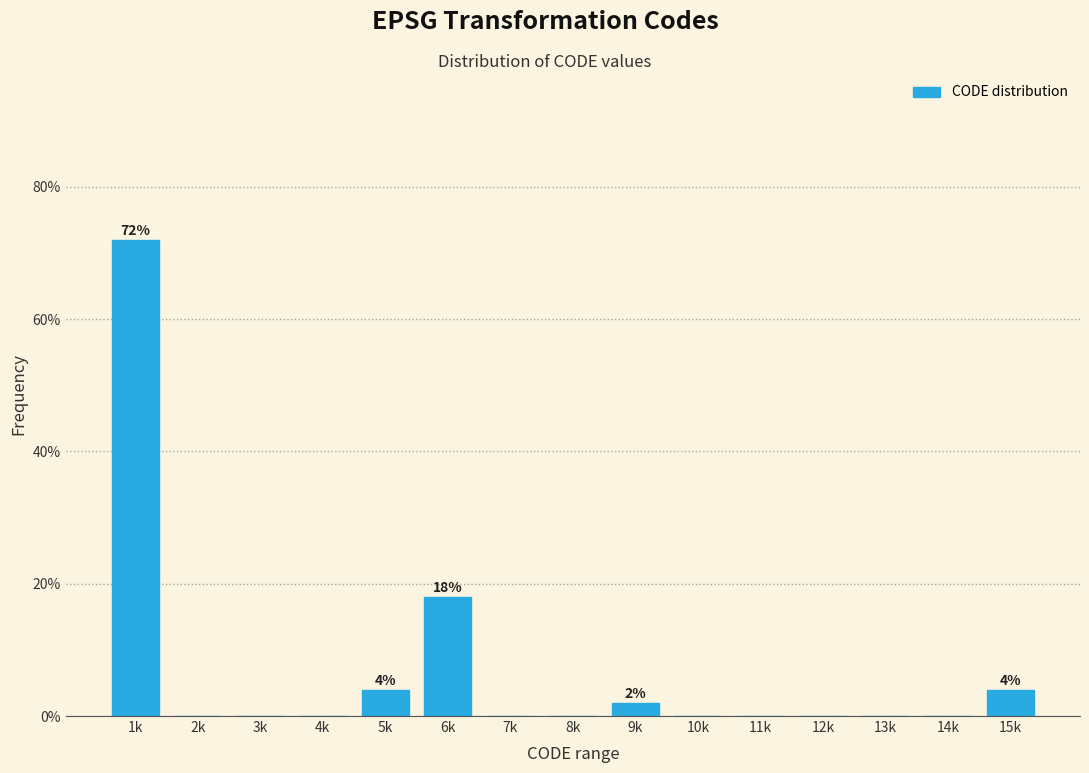

Reading left to right, list all the values displayed in this chart.

1k=72	2k=0	3k=0	4k=0	5k=4	6k=18	7k=0	8k=0	9k=2	10k=0	11k=0	12k=0	13k=0	14k=0	15k=4